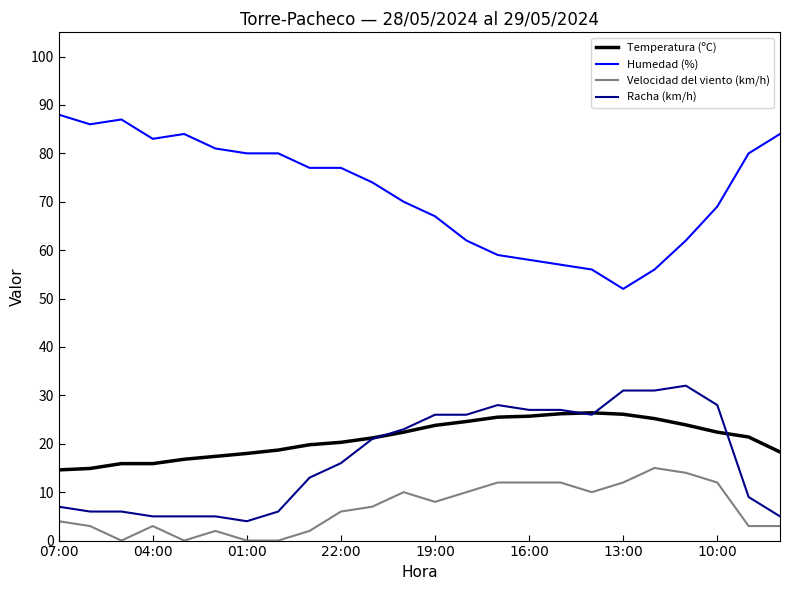

What are all the series names shown in the legend?

Temperatura (ºC), Humedad (%), Velocidad del viento (km/h), Racha (km/h)